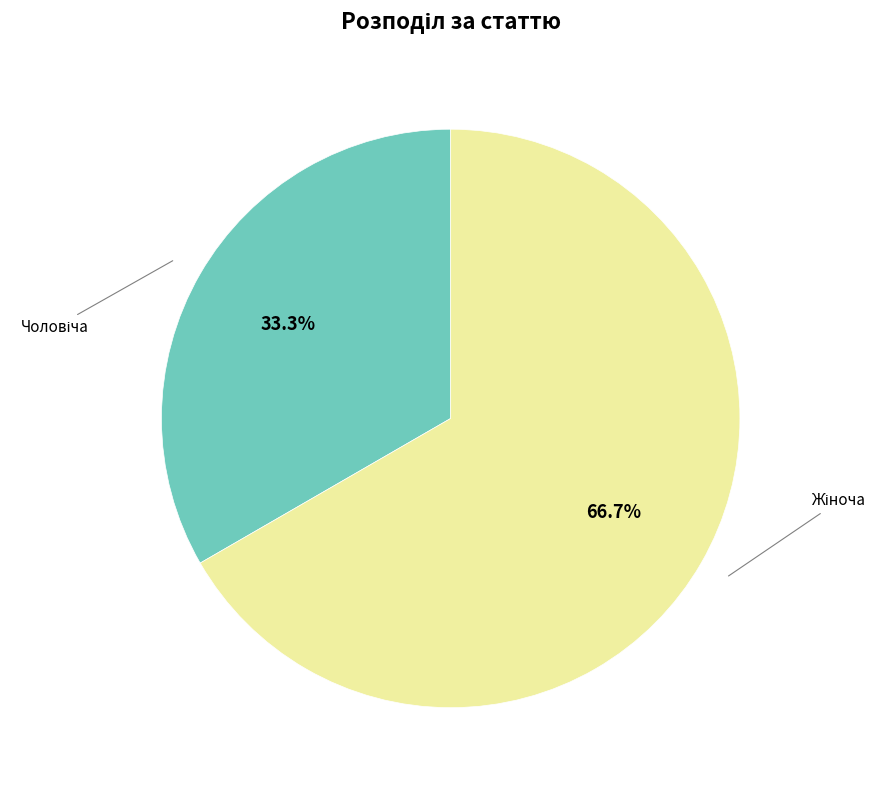

What is the majority slice?

Жіноча